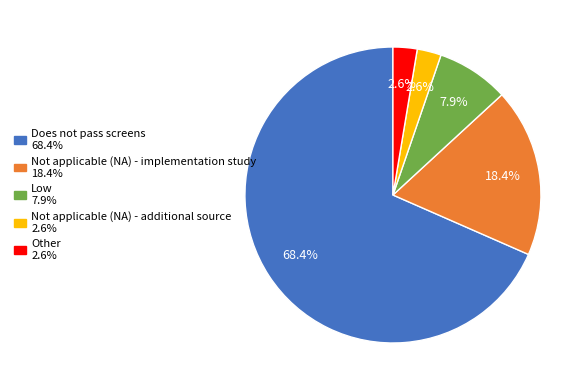

To the nearest percent, what is the average slice percentage?

20%